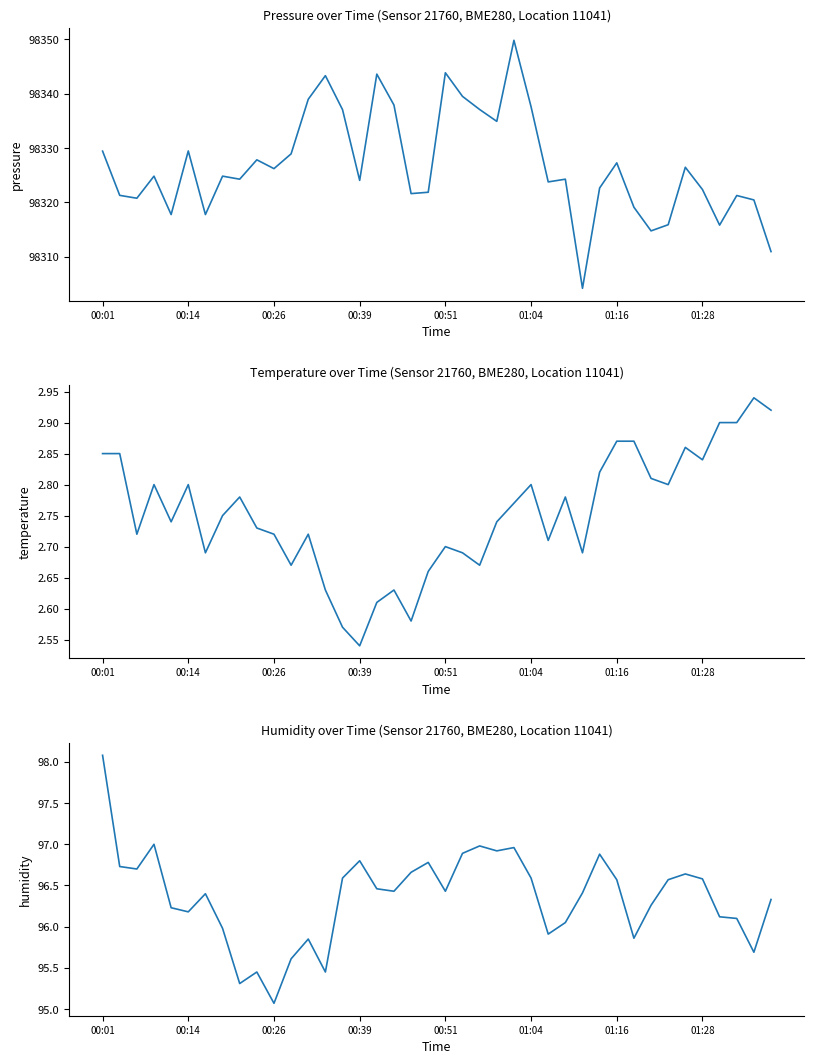

How many values in the humidity series exceed 96?

30